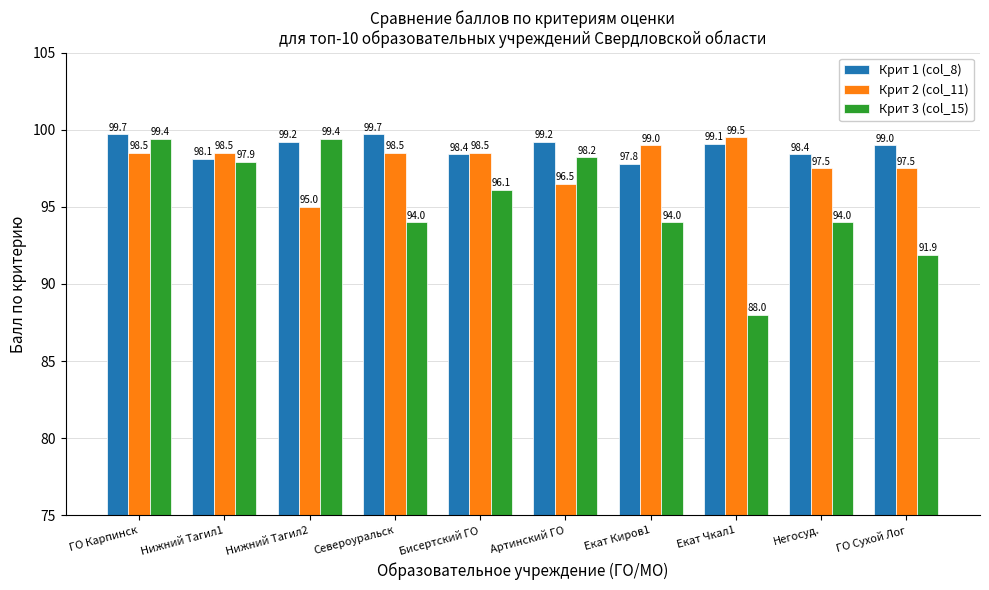

At which label does Крит 3 (col_15) first exceed 96?

ГО Карпинск